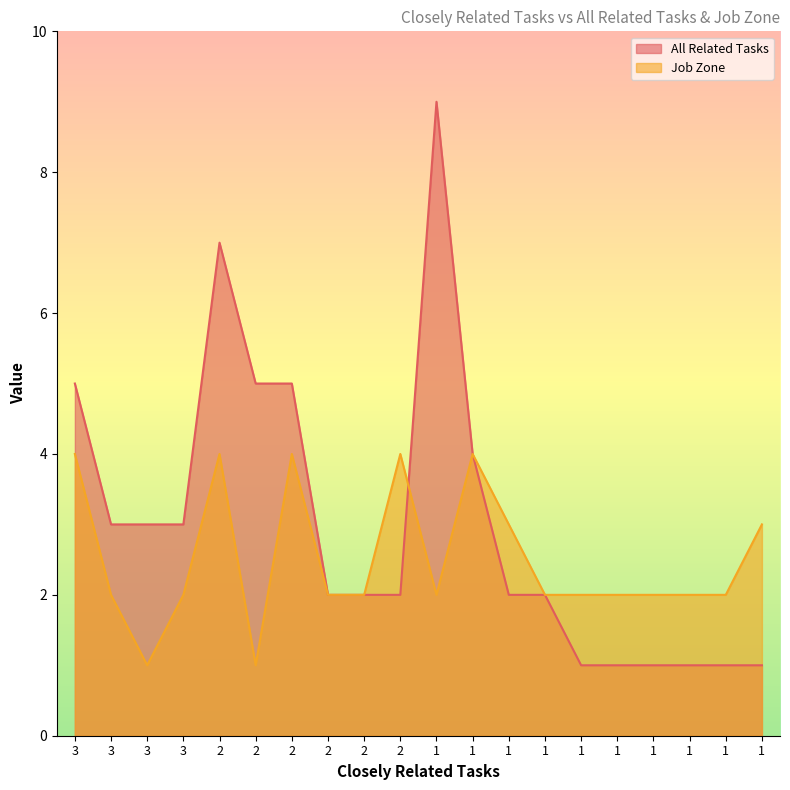

How many values in the All Related Tasks series exceed 2?

9